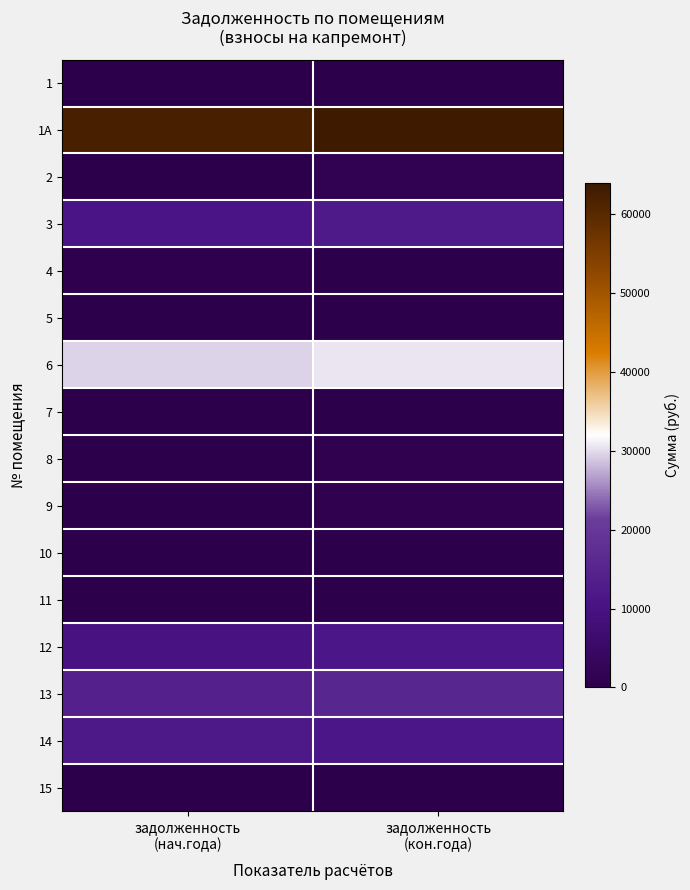

At задолженность (нач.года), list the series in order from largest to smallest.

1A, 6, 13, 14, 3, 12, 4, 1, 10, 7, 5, 11, 2, 15, 8, 9